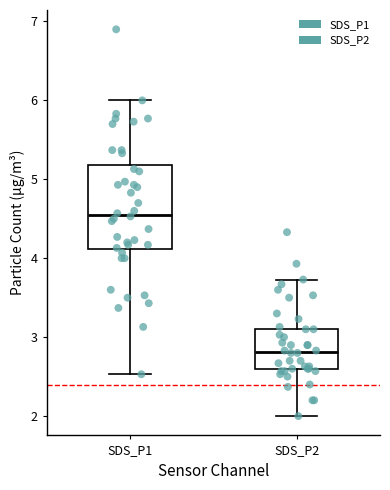

Which box's median line is the highest?

SDS_P1